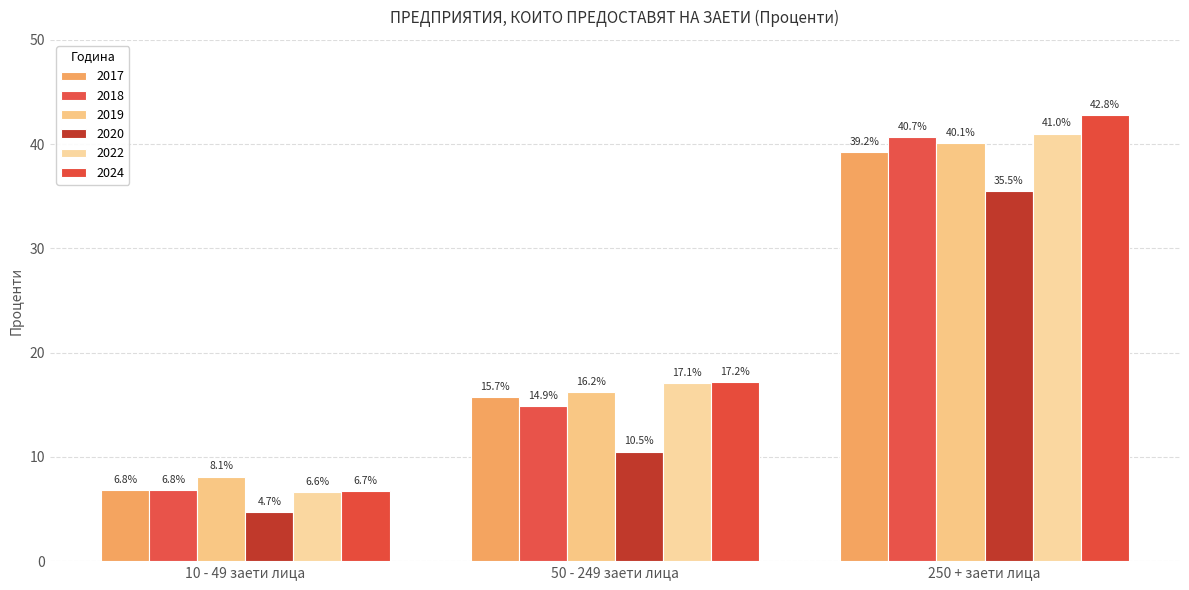

Which category has the lowest value across all series?

10 - 49 заети лица